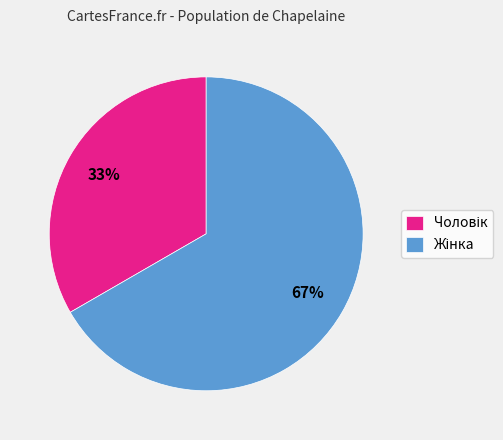

How many slices are in this pie chart?

2